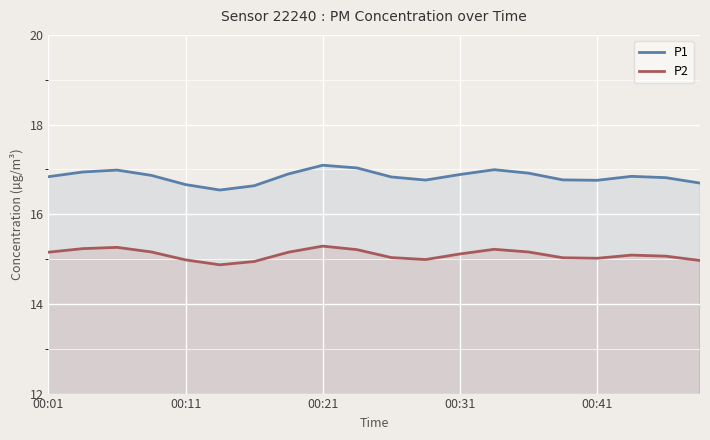

What is the total value across all series at 13?

32.2